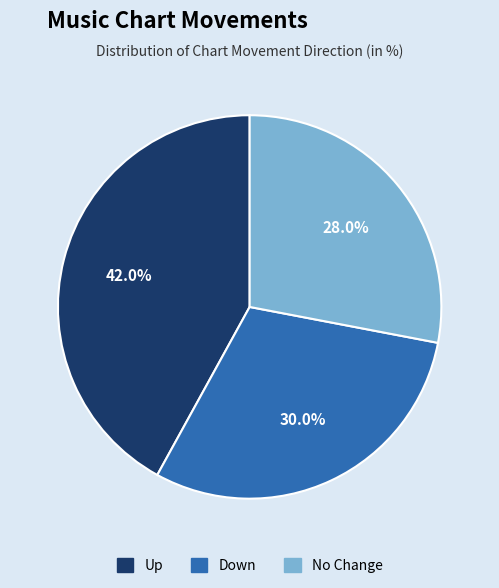

Does any single category account for the majority?

No